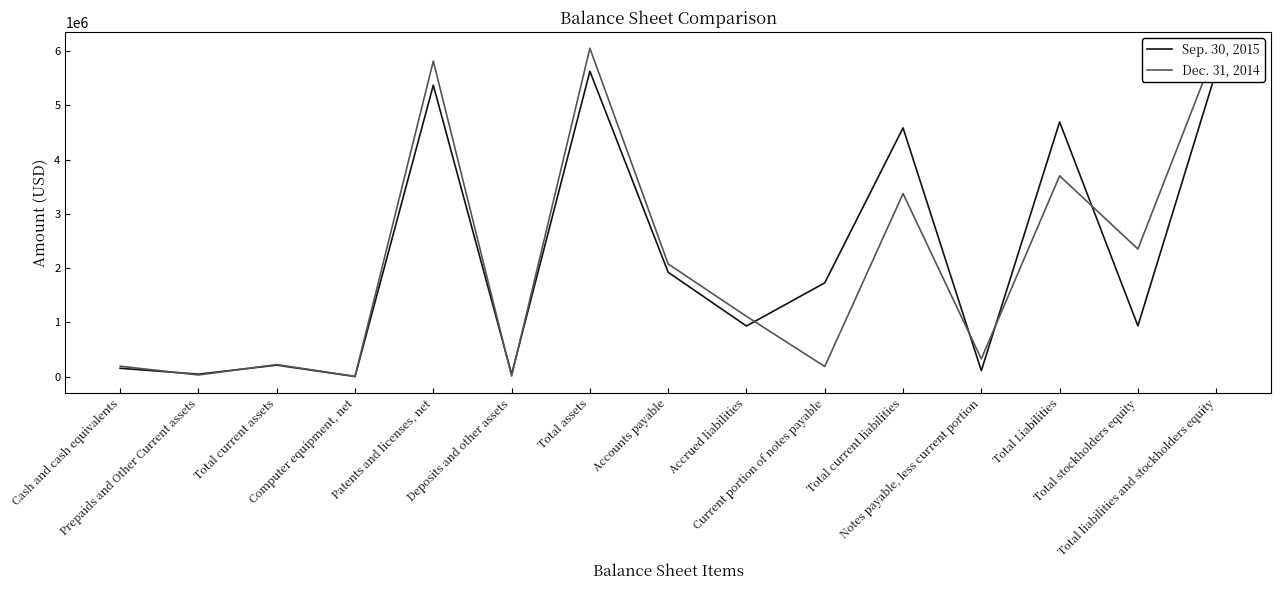

At which category is the sum across all series the highest?

Total assets